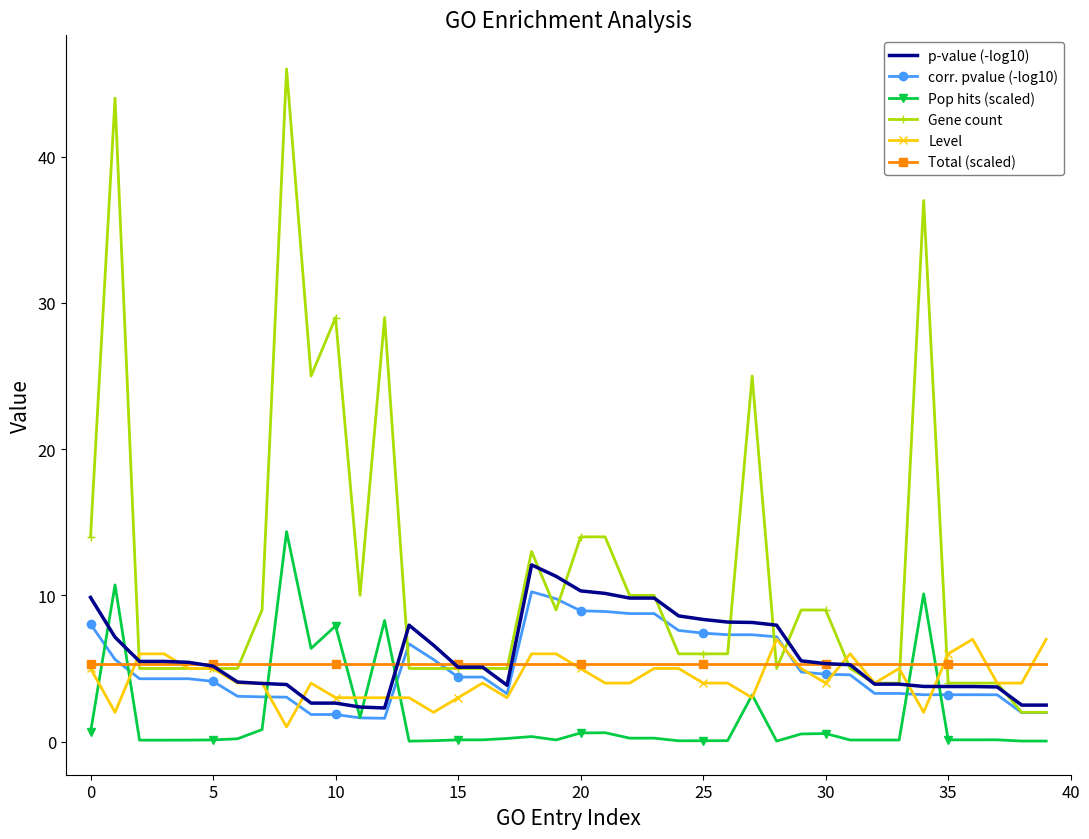

What is the greatest value displayed?

46.0